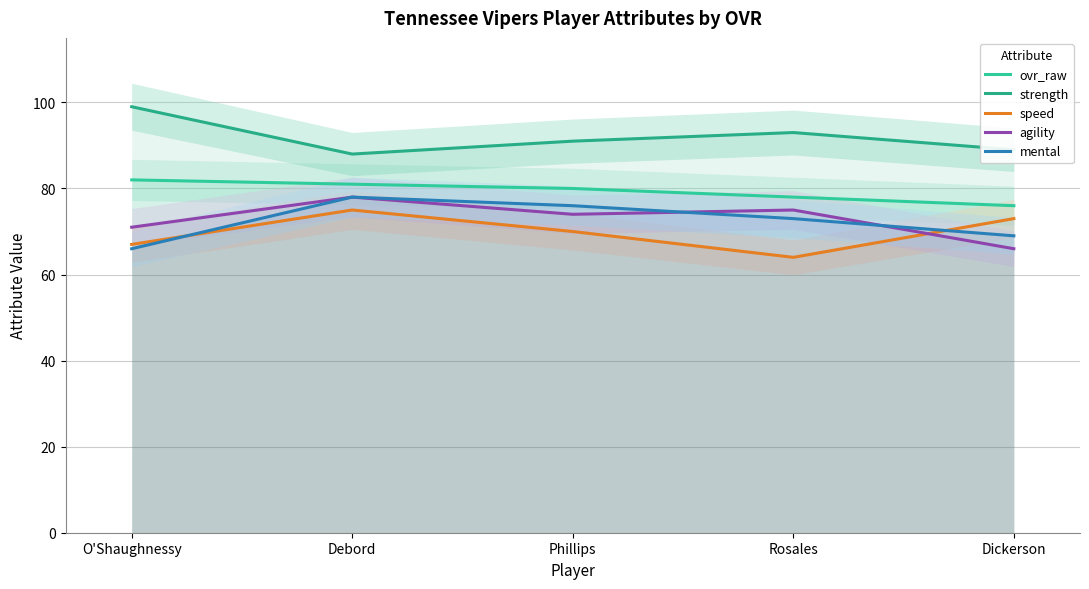

How many series are shown in this chart?

5